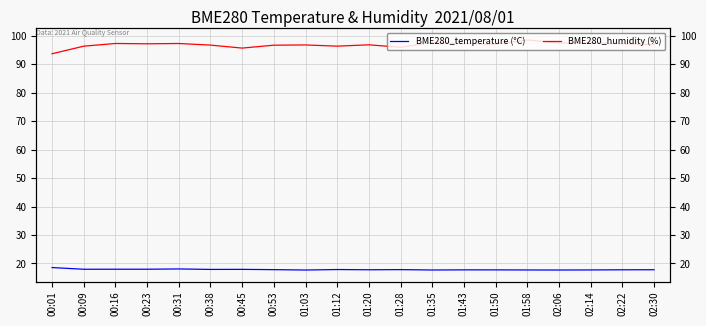

Which series has the largest total across all categories?

BME280_humidity (%)